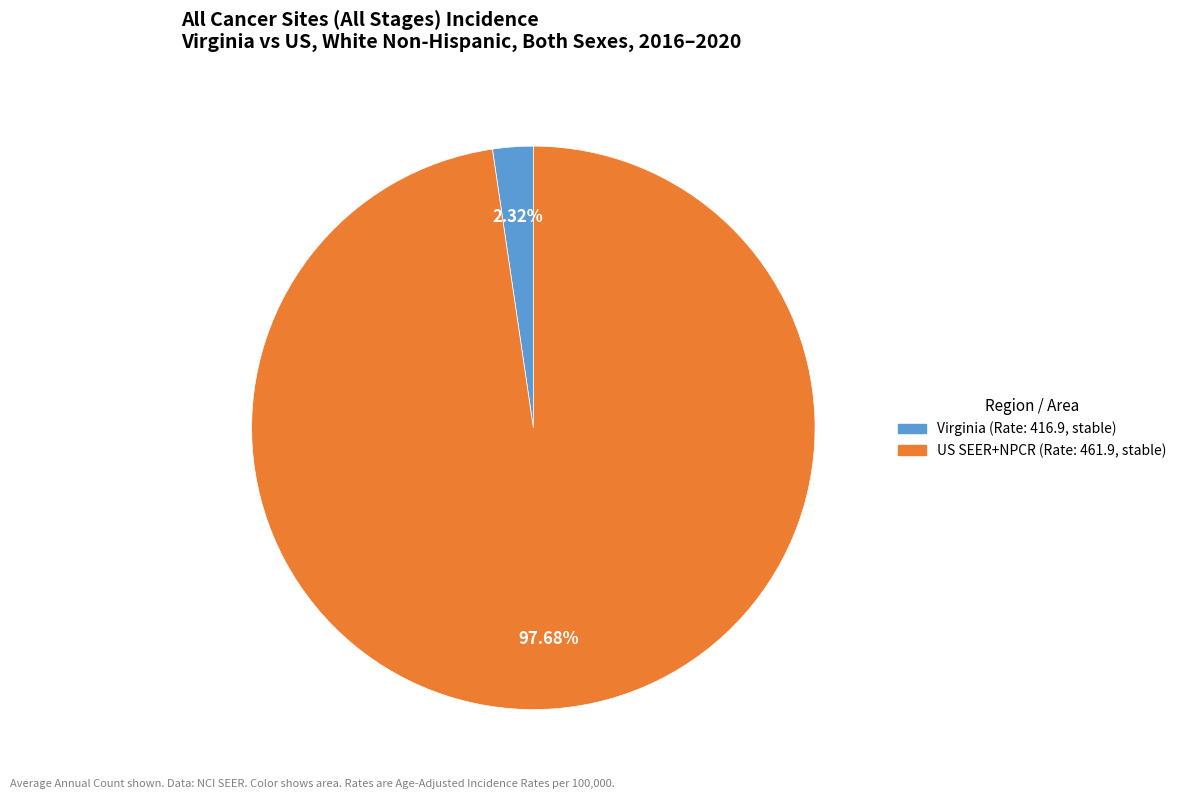

Is there a majority slice in this chart?

Yes